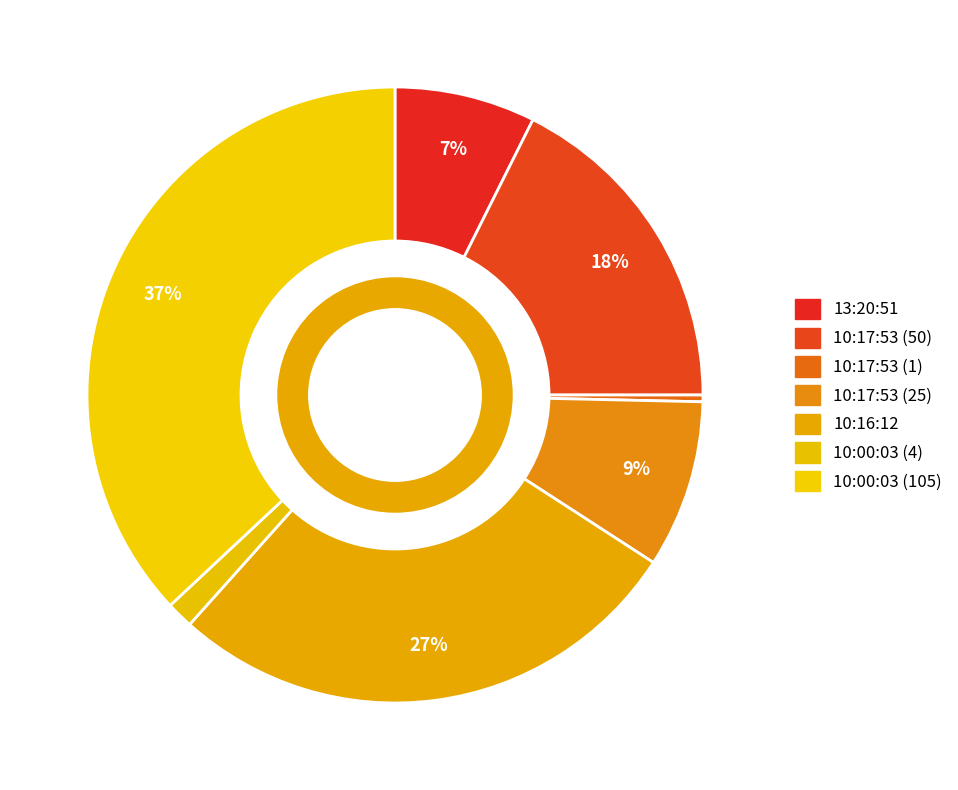

Is it true that 10:17:53 (50) is 8% of the pie?

False